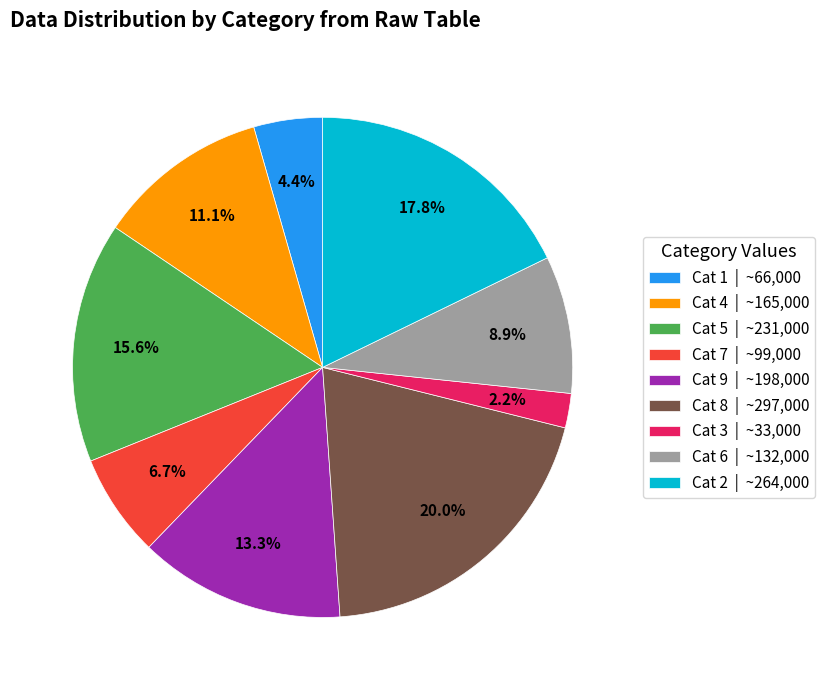

Which slice is the smallest?

Cat 3 | ~33,000